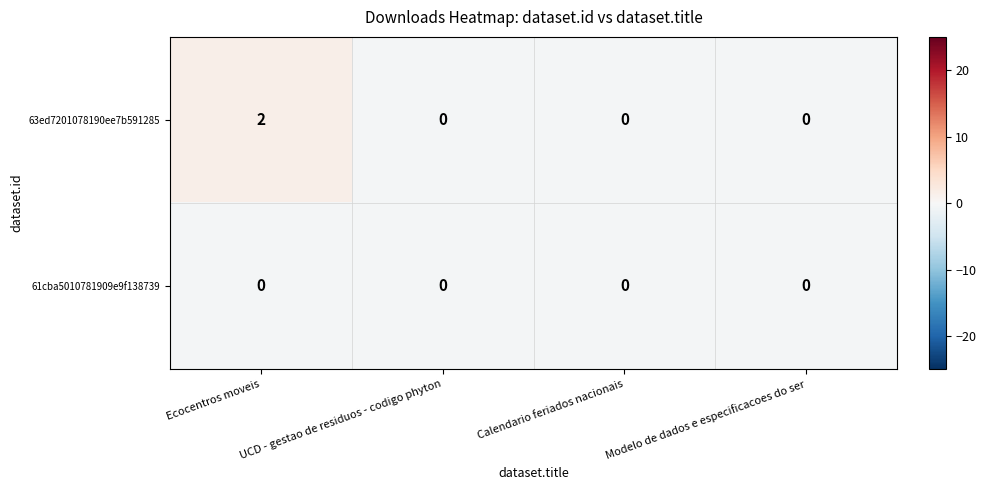

Is it true that 63ed7201078190ee7b591285 equals 0 at UCD - gestao de residuos - codigo phyton?

True